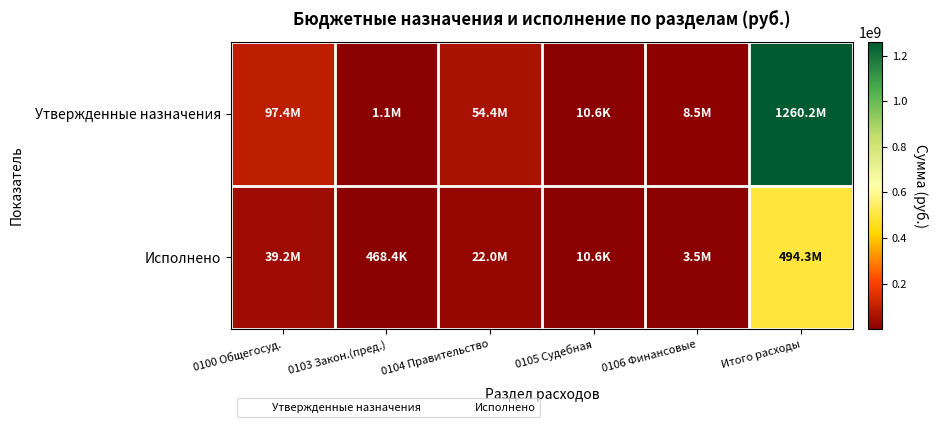

Which series has the largest total across all categories?

Утвержденные назначения